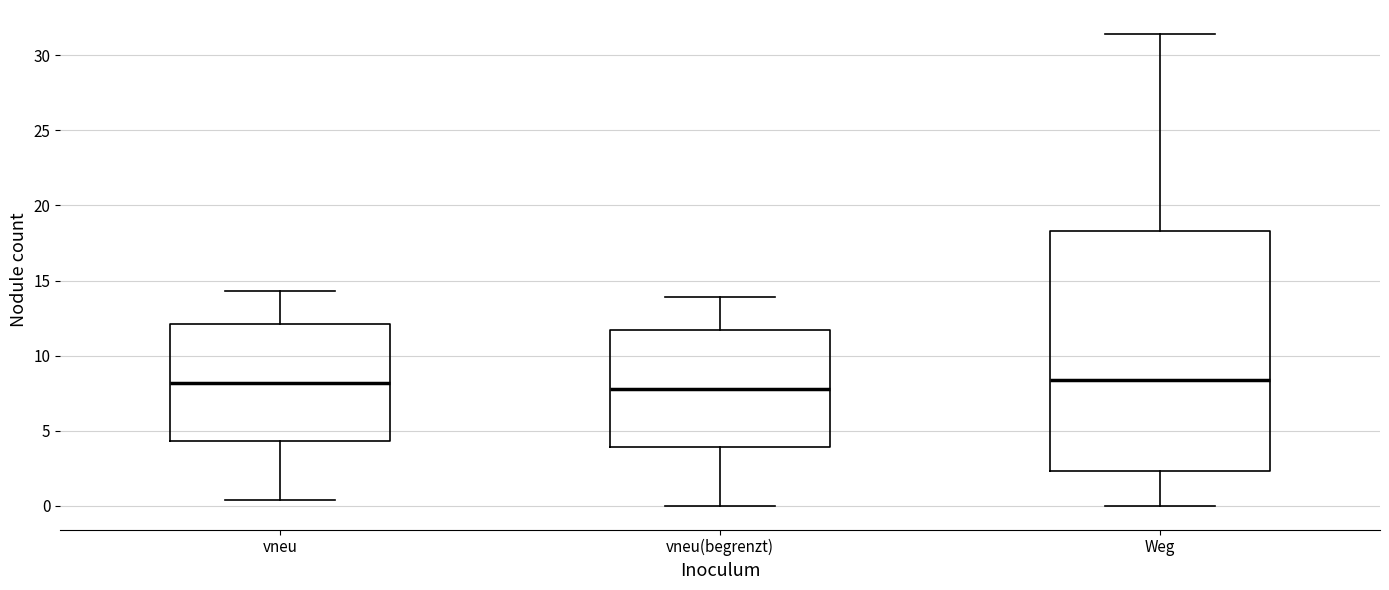

Reading left to right, read every box against the y-axis: the position of its median line, the range the box covers, and the ends of its whiskers. The values are not printed on the chart, so give them approximately, as read against the axis.

vneu: median 8.0, box 4.5 to 12.0, whiskers 0.5 to 14.5
vneu(begrenzt): median 8.0, box 4.0 to 11.5, whiskers 0.0 to 14.0
Weg: median 8.5, box 2.5 to 18.5, whiskers 0.0 to 31.5